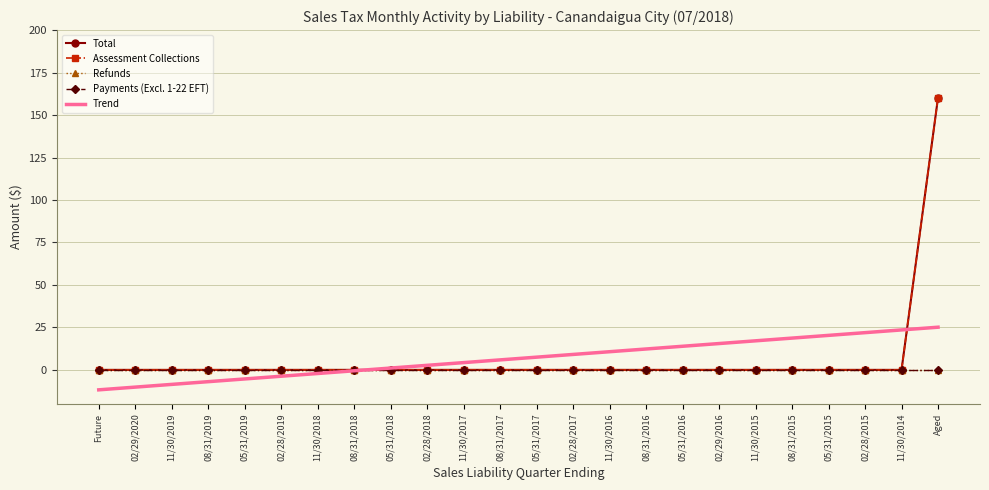

Reading left to right, extract all data points from this chart.

Total: 0.0	0.0	0.0	0.0	0.0	0.0	0.0	0.0	0.0	0.0	0.0	0.0	0.0	0.0	0.0	0.0	0.0	0.0	0.0	0.0	0.0	0.0	0.0	160.3
Assessment Collections: 0.0	0.0	0.0	0.0	0.0	0.0	0.0	0.0	0.0	0.0	0.0	0.0	0.0	0.0	0.0	0.0	0.0	0.0	0.0	0.0	0.0	0.0	0.0	160.3
Refunds: 0.0	0.0	0.0	0.0	0.0	0.0	0.0	0.0	0.0	0.0	0.0	0.0	0.0	0.0	0.0	0.0	0.0	0.0	0.0	0.0	0.0	0.0	0.0	0.0
Payments (Excl. 1-22 EFT): 0.0	0.0	0.0	0.0	0.0	0.0	0.0	0.0	0.0	0.0	0.0	0.0	0.0	0.0	0.0	0.0	0.0	0.0	0.0	0.0	0.0	0.0	0.0	0.0
Trend: -11.8	-10.2	-8.5	-6.9	-5.3	-3.7	-2.1	-0.5	1.1	2.7	4.3	5.9	7.5	9.1	10.7	12.3	13.9	15.5	17.1	18.7	20.3	21.9	23.5	25.1